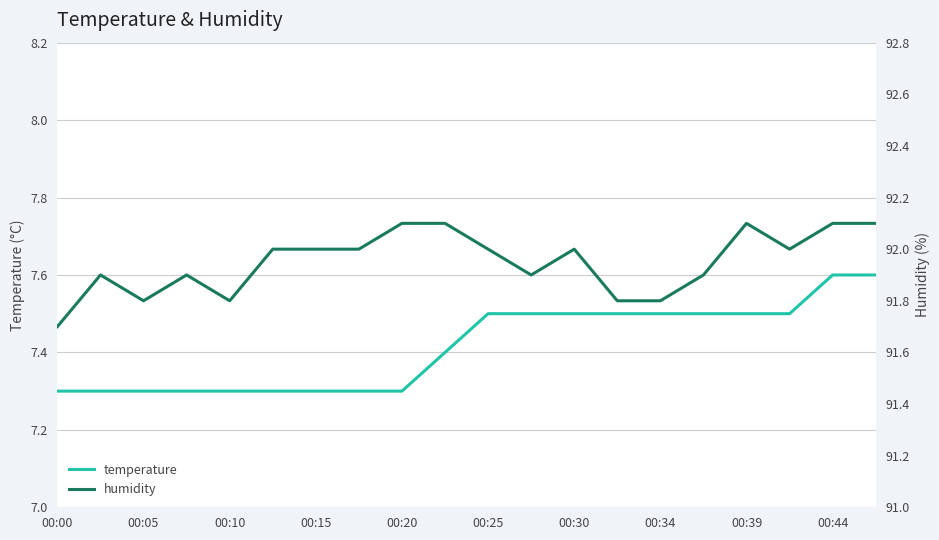

True or false: temperature has a value of 7.3 at 00:10.

True